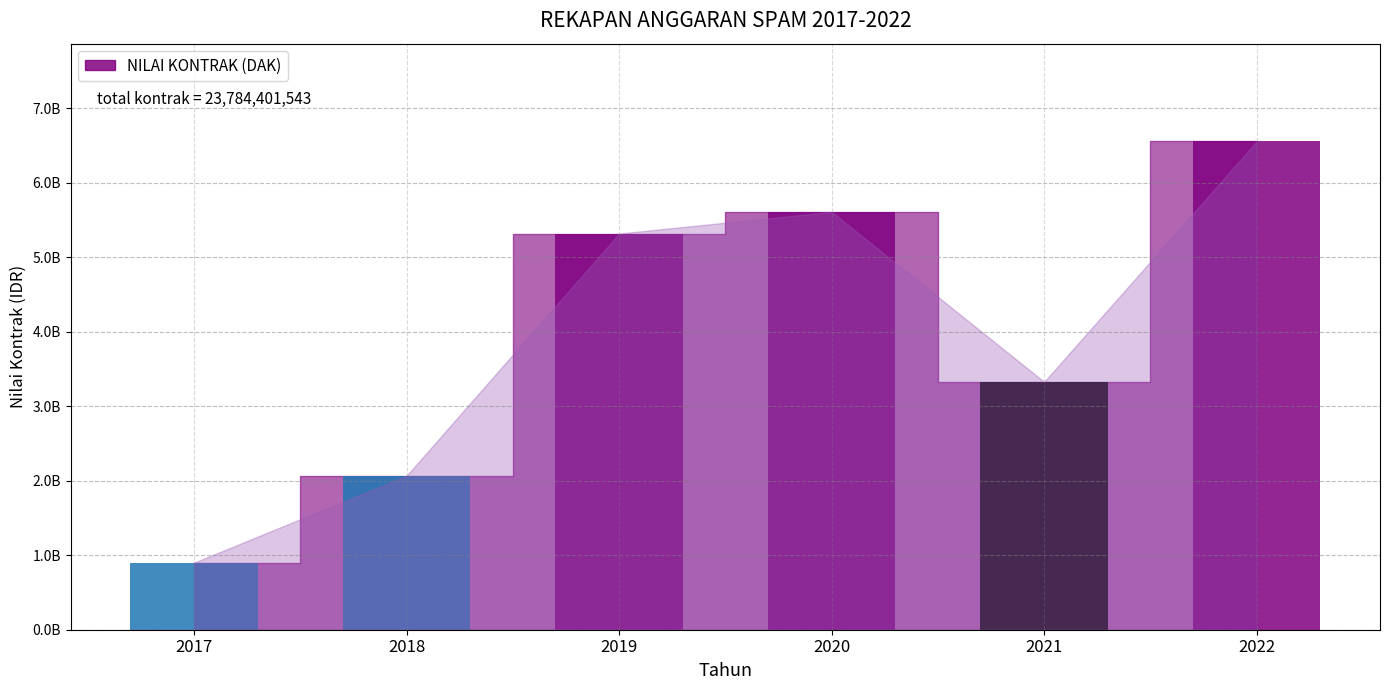

What is the sum of all values?

23784401543.0